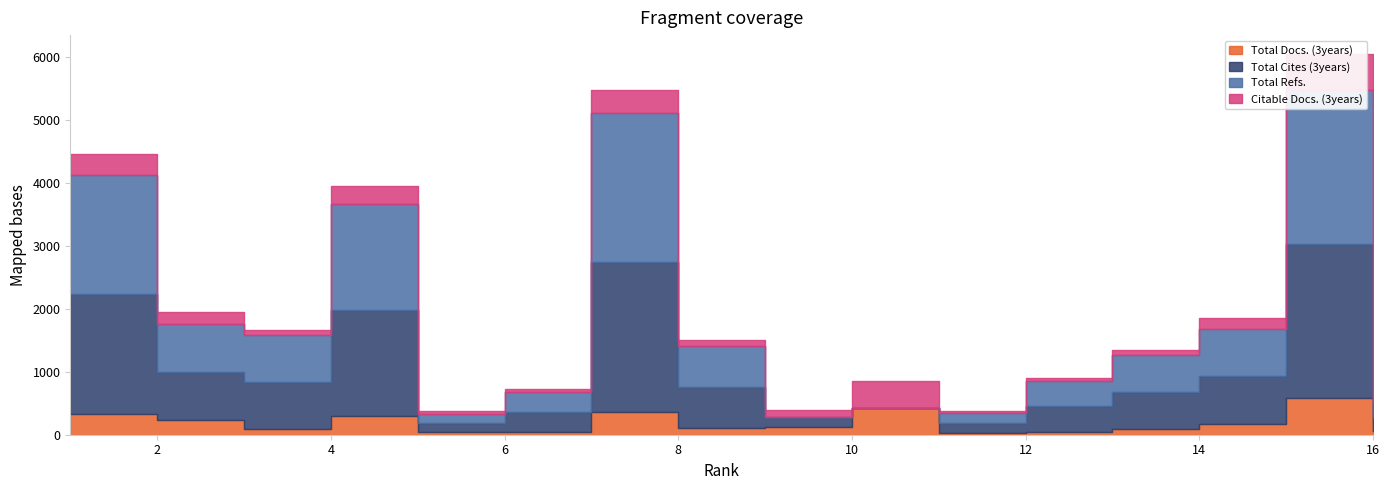

What is the highest value of the Total Docs. (3years) series?

577